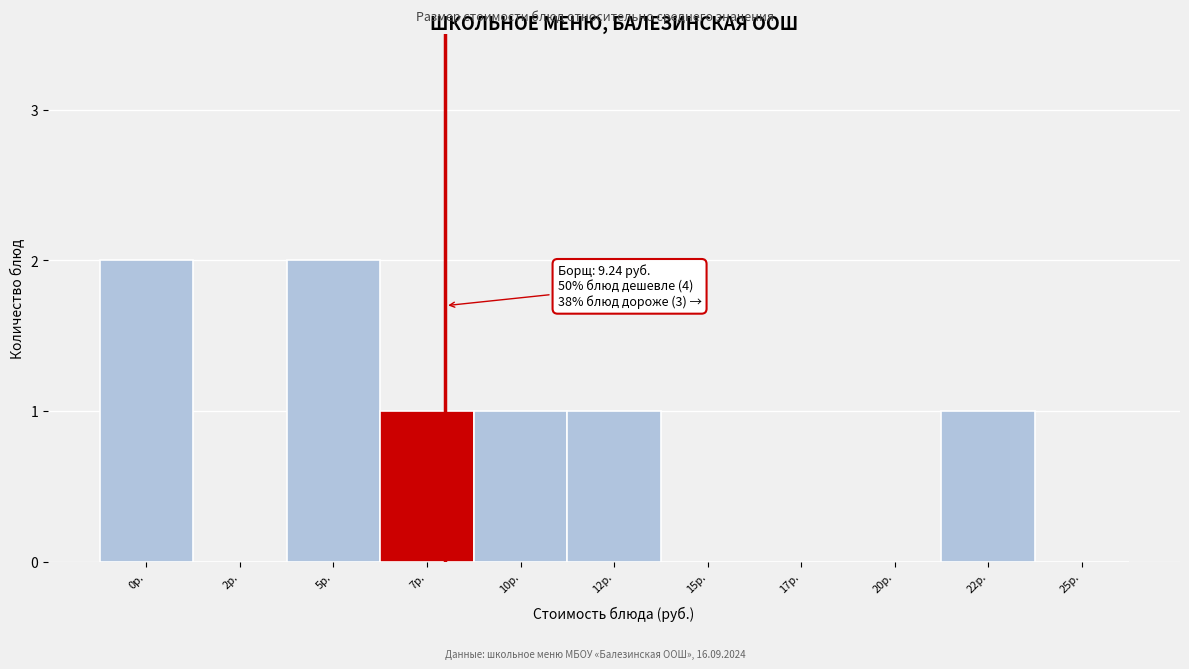

Reading left to right, list all the values displayed in this chart.

0р.=2	2р.=0	5р.=2	7р.=1	10р.=1	12р.=1	15р.=0	17р.=0	20р.=0	22р.=1	25р.=0